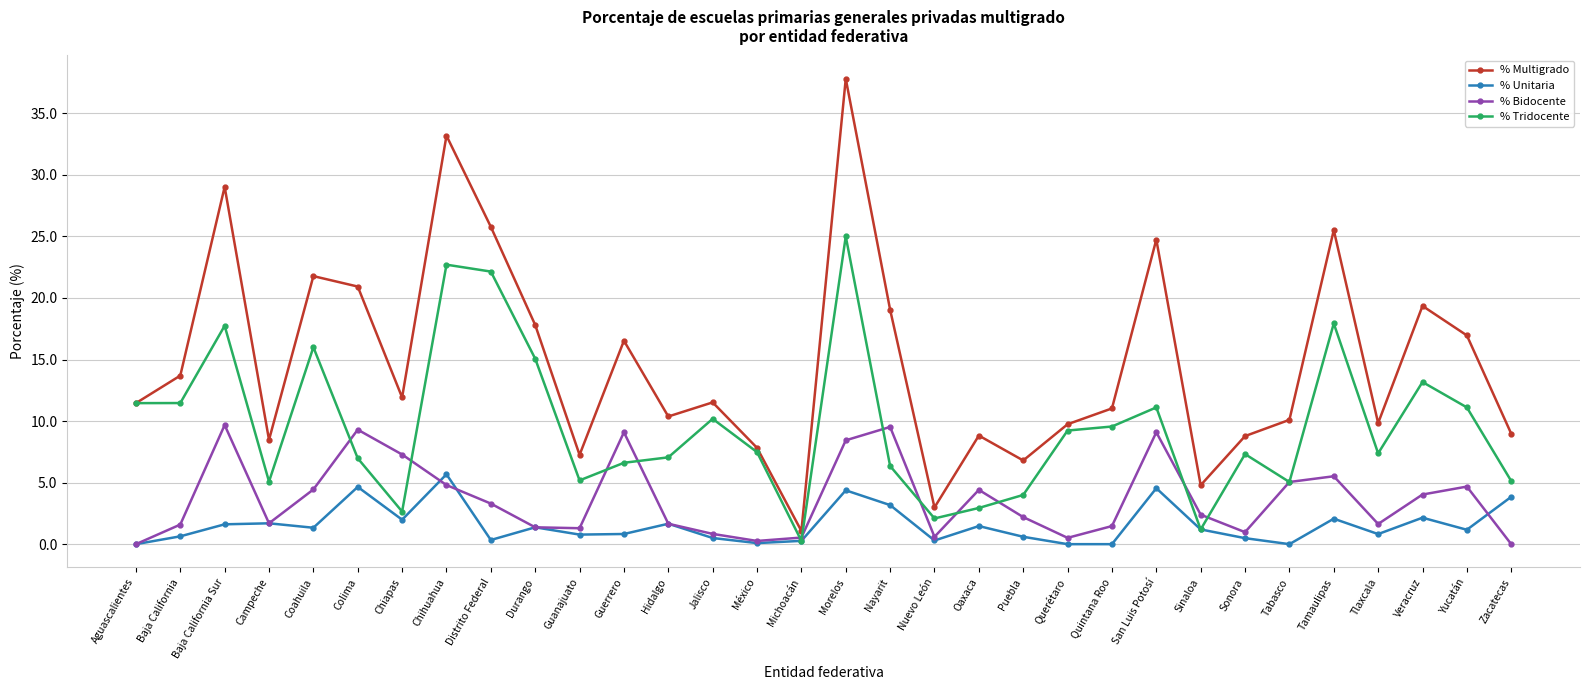

What are all the series names shown in the legend?

% Multigrado, % Unitaria, % Bidocente, % Tridocente